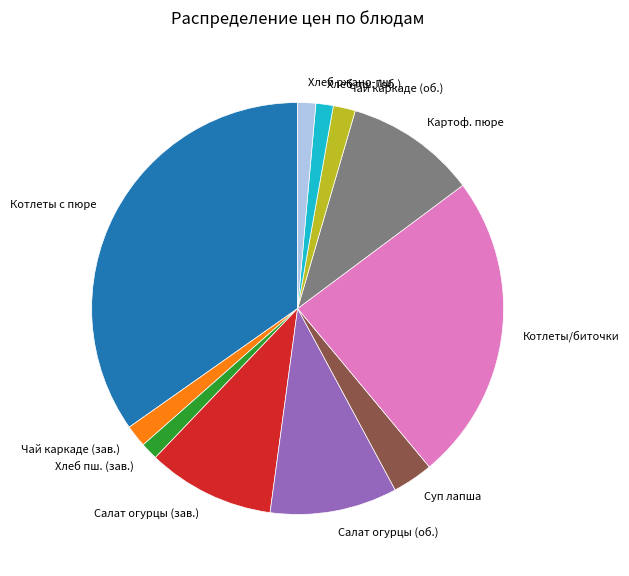

Is there a majority slice in this chart?

No